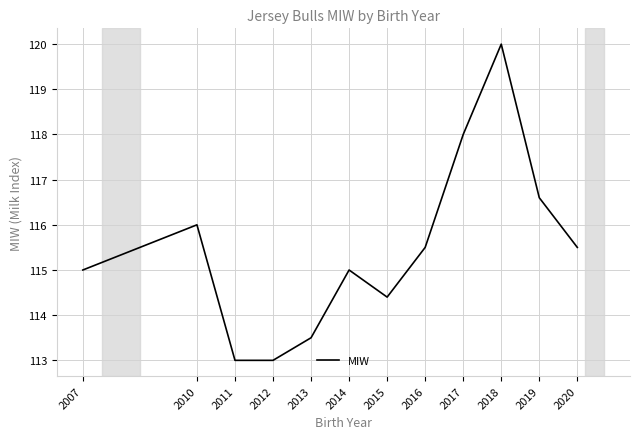

The chart shows a value of 172.7 at 2019. True or false?

False